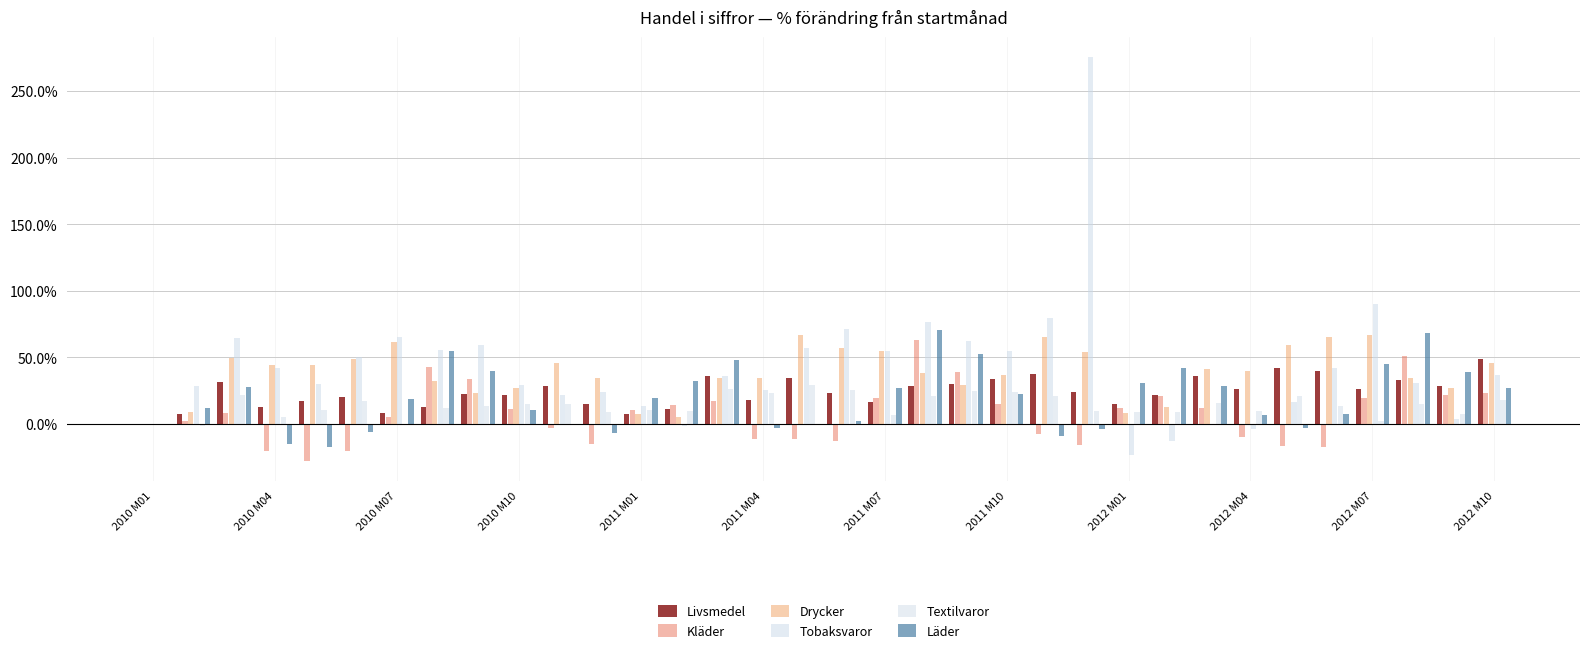

What is the minimum value for Tobaksvaror?

-23.6